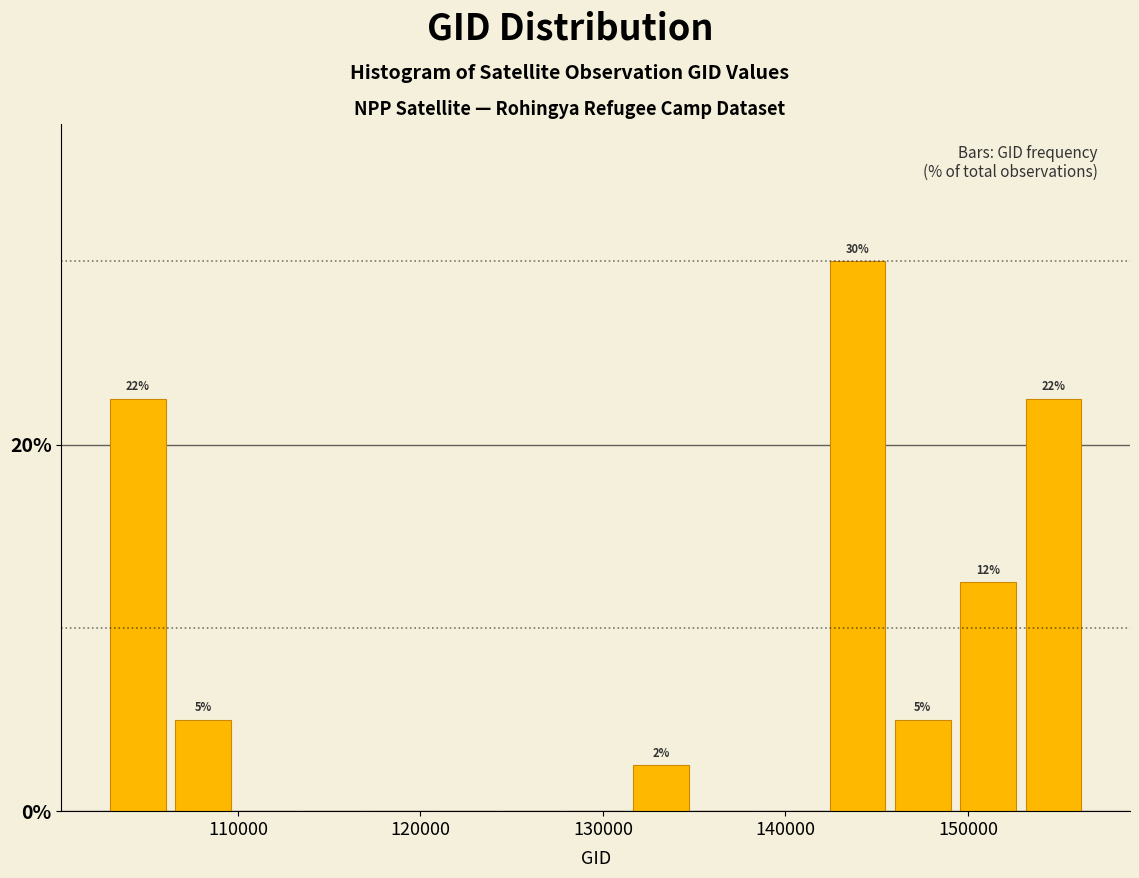

Read against the x-axis, roughly where is the centre of the tallest bar?

144000